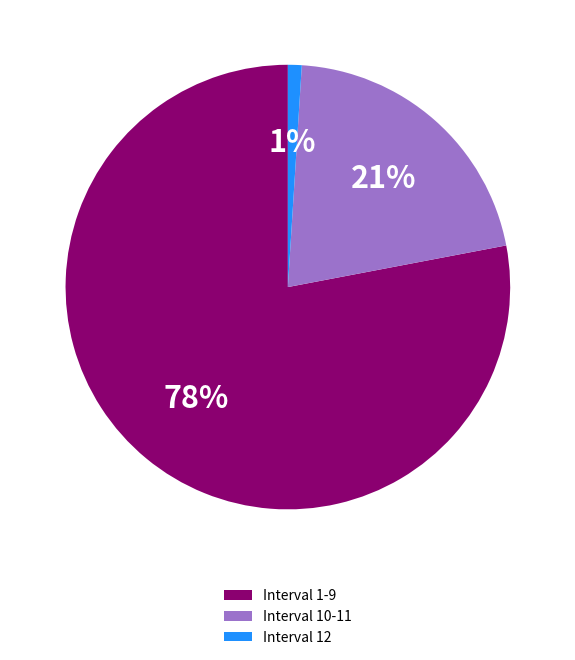

To the nearest percent, what is the combined percentage of Interval 10-11 and Interval 1-9?

99%